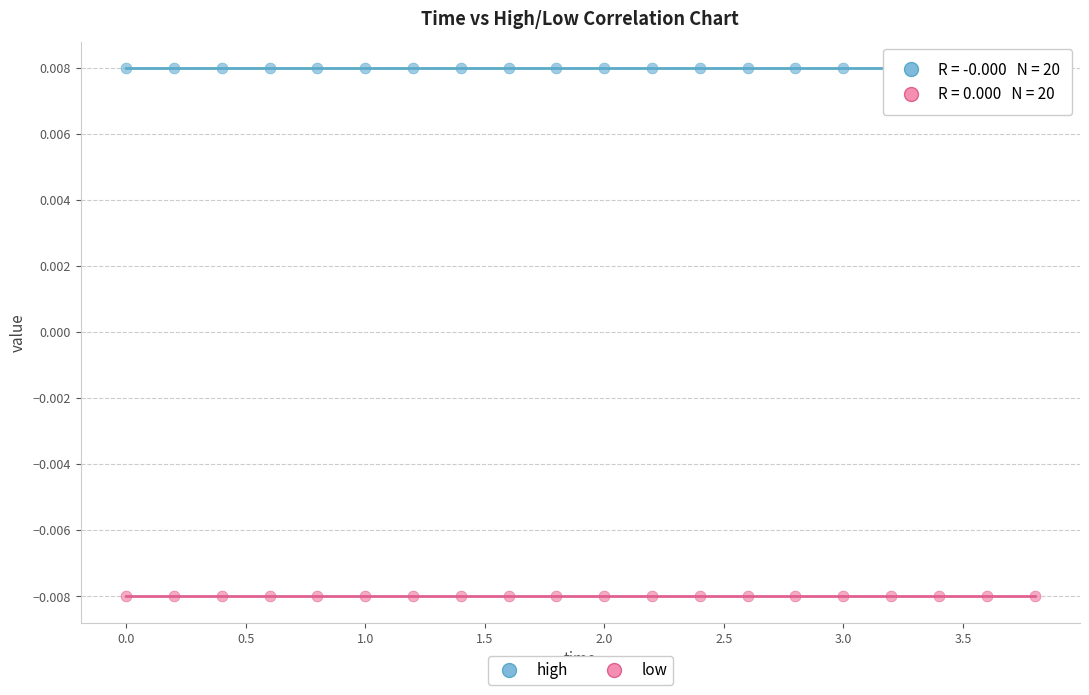

Which series reaches the maximum Y coordinate?

high